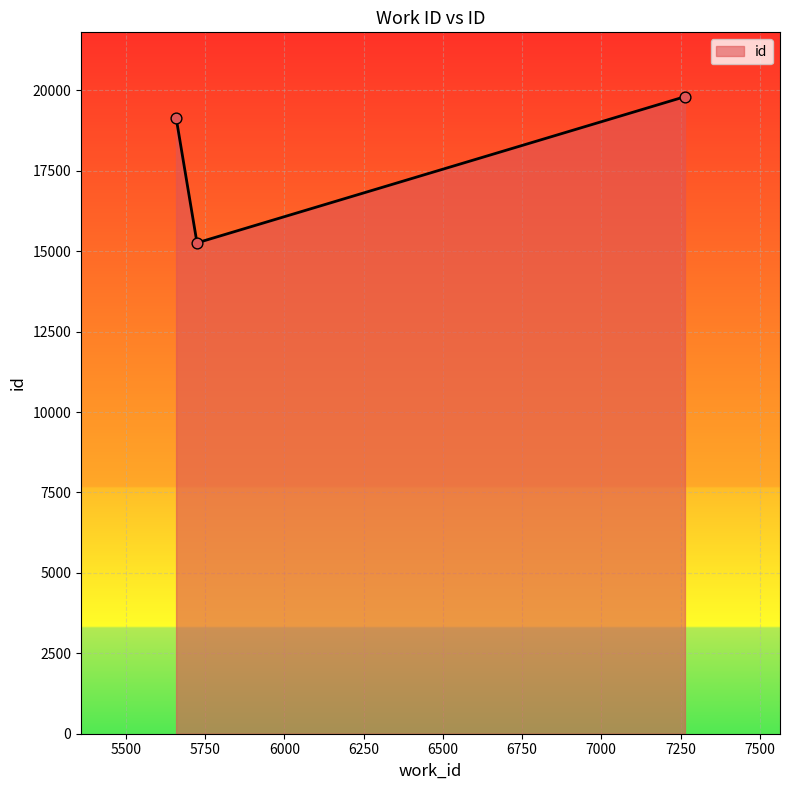

What is the sum of all values?

54214